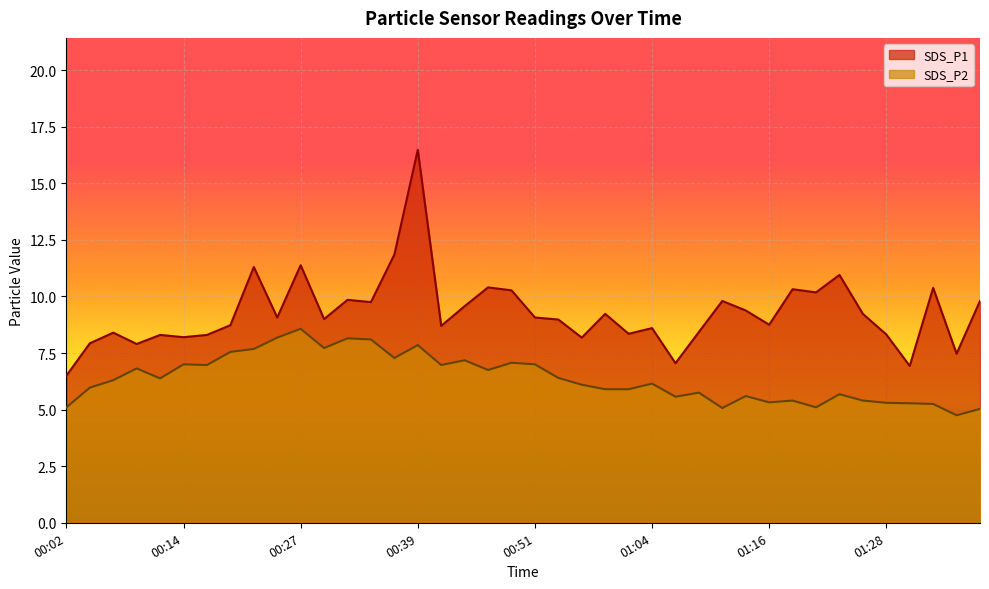

How many categories are shown in the chart?

40